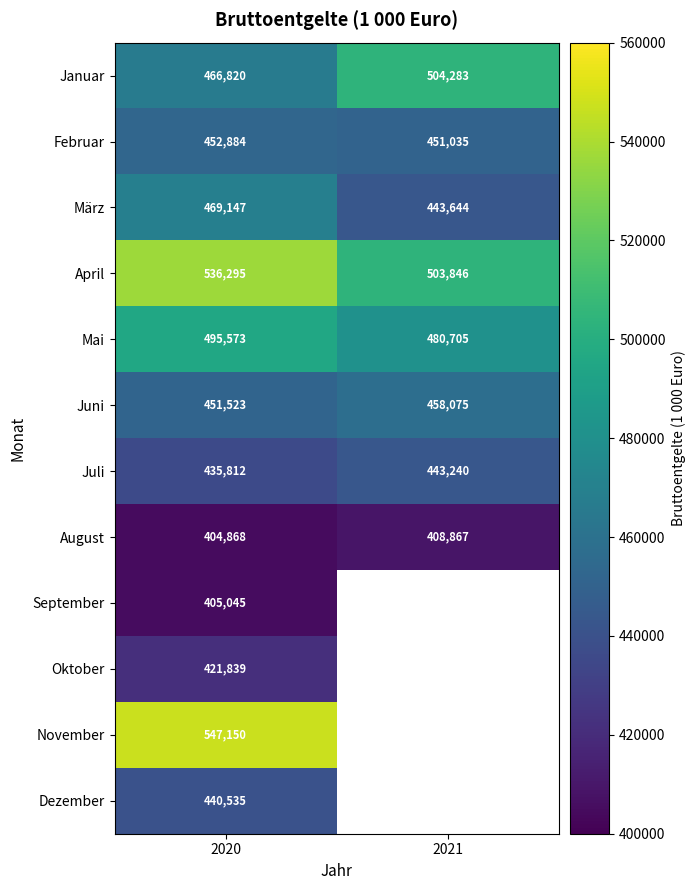

Is the value of Mai at 2020 greater than the value of August at 2020?

Yes